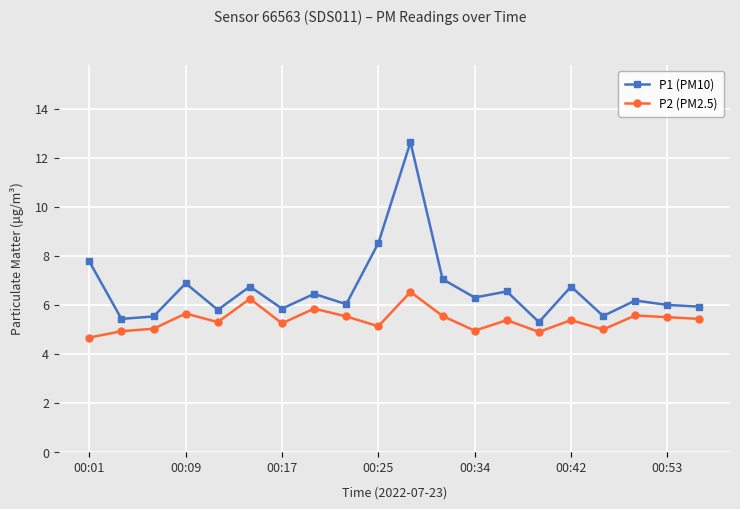

Which series has the largest total across all categories?

P1 (PM10)